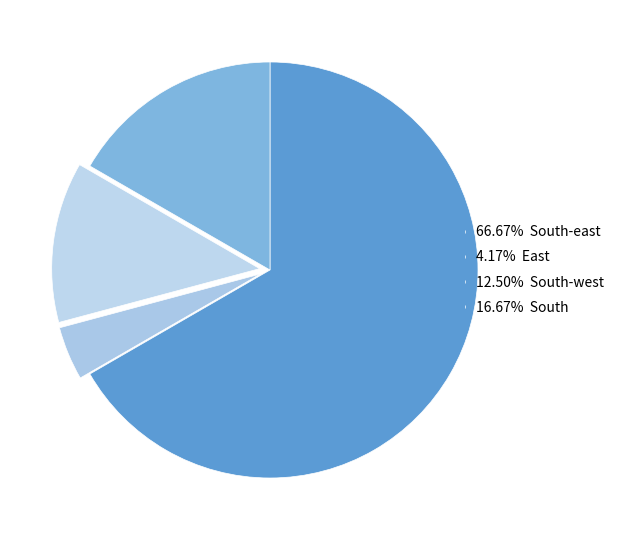

Count the number of slices in the pie.

4